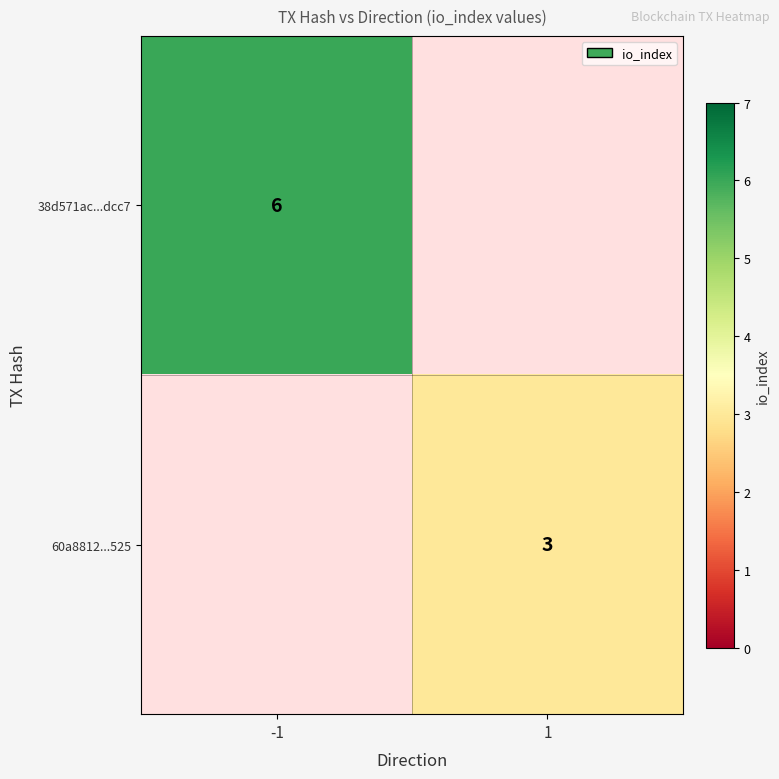

Which category has the lowest value across all series?

1